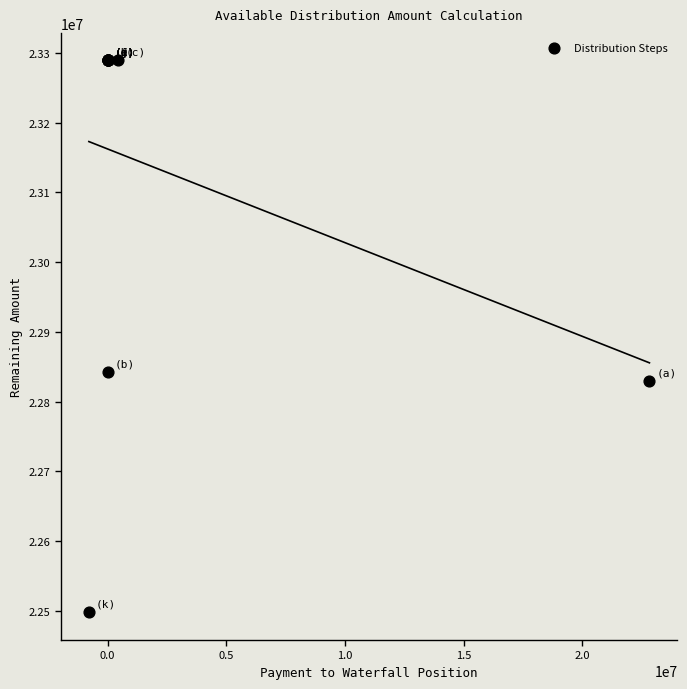

What Y value in the scatter plot is closest to 22893432?

22841888.2